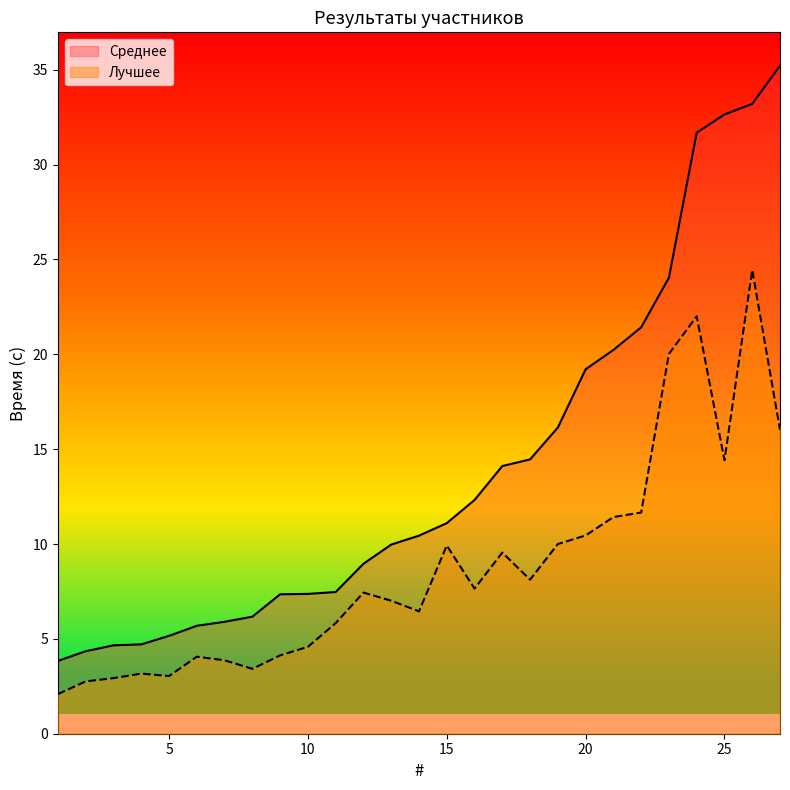

What is the value of the Среднее point at the 24th from the left?

31.7